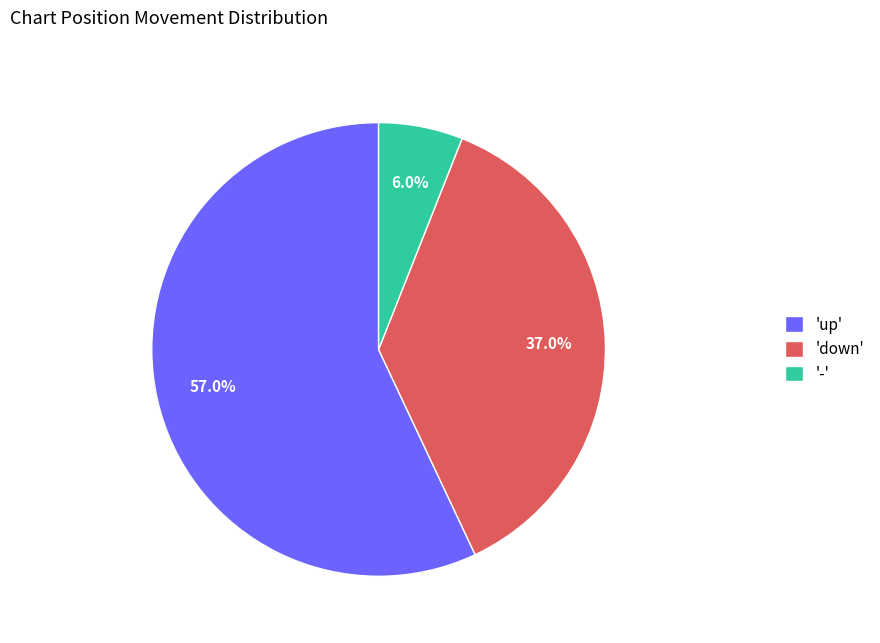

What portion of the pie excludes '-'?

94.0%